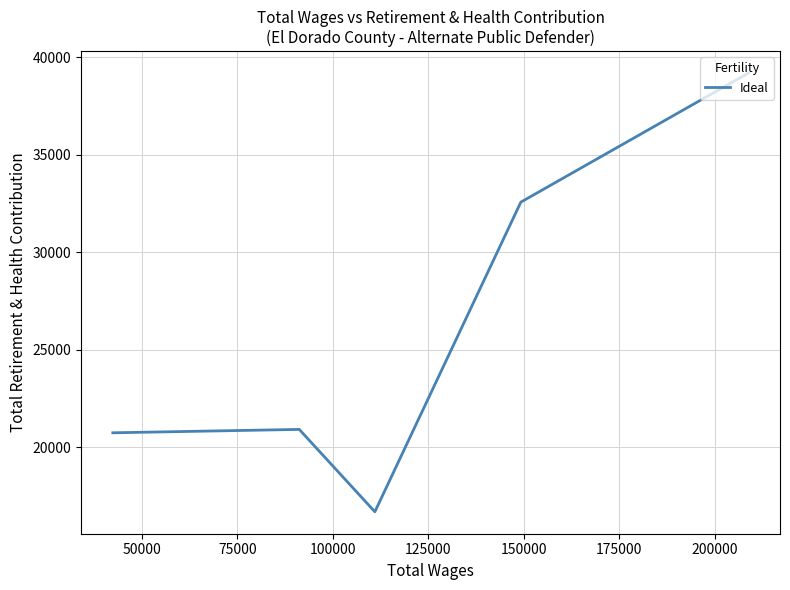

The chart shows a value of 9342 at 125000. True or false?

False